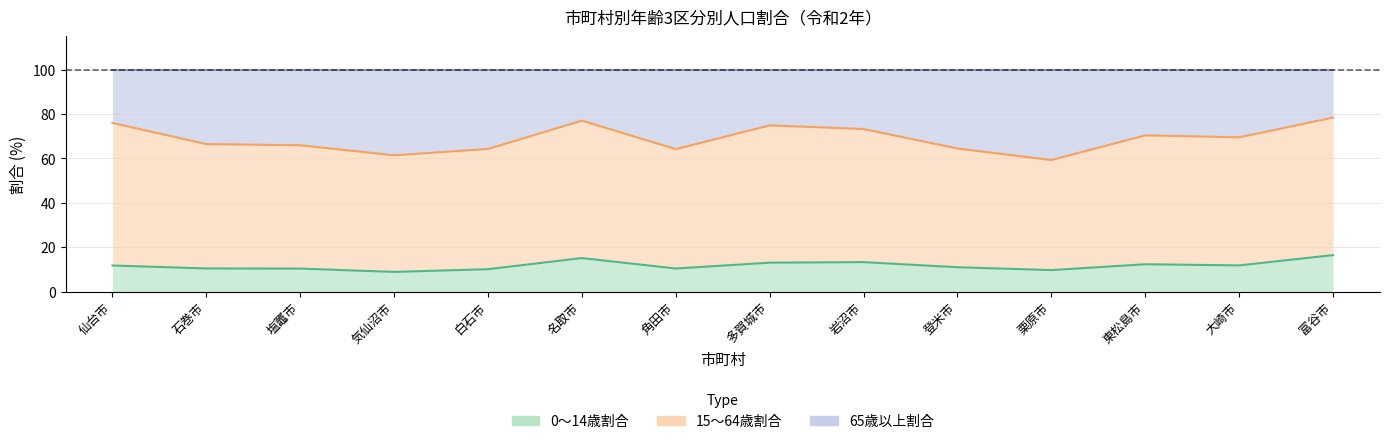

What is the maximum value shown in the chart?

78.4